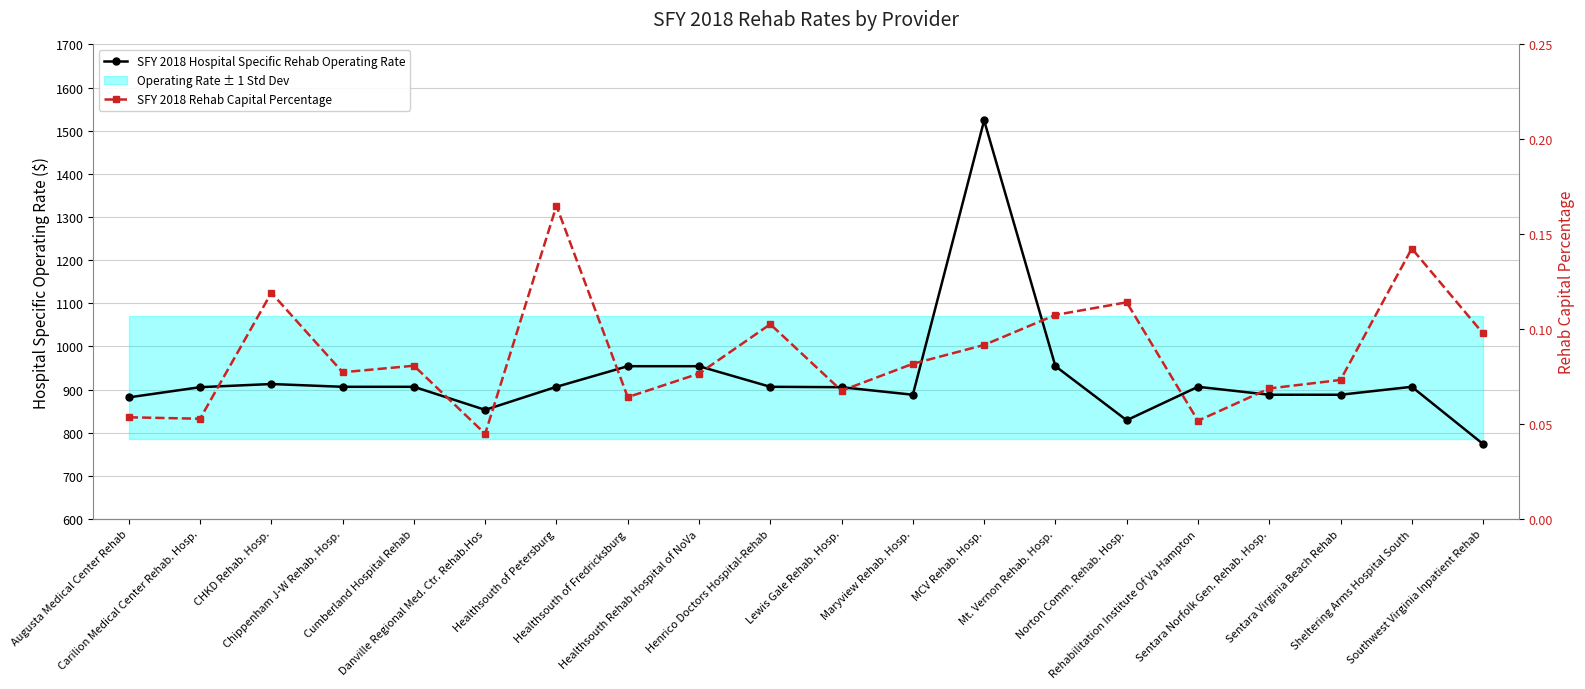

In SFY 2018 Hospital Specific Rehab Operating Rate, how many points are higher than both neighbors (excluding endpoints)?

4